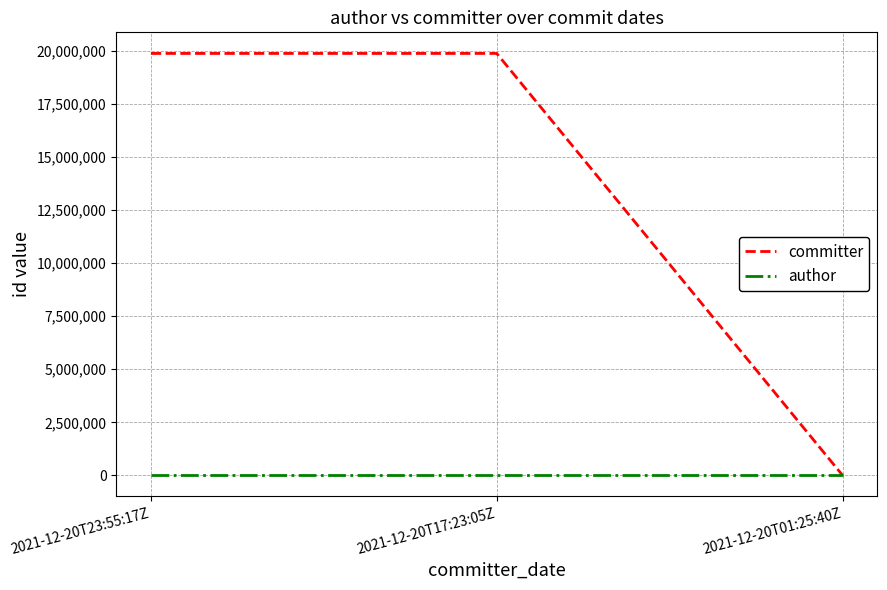

Rank the series by their average value, from highest to lowest.

committer, author